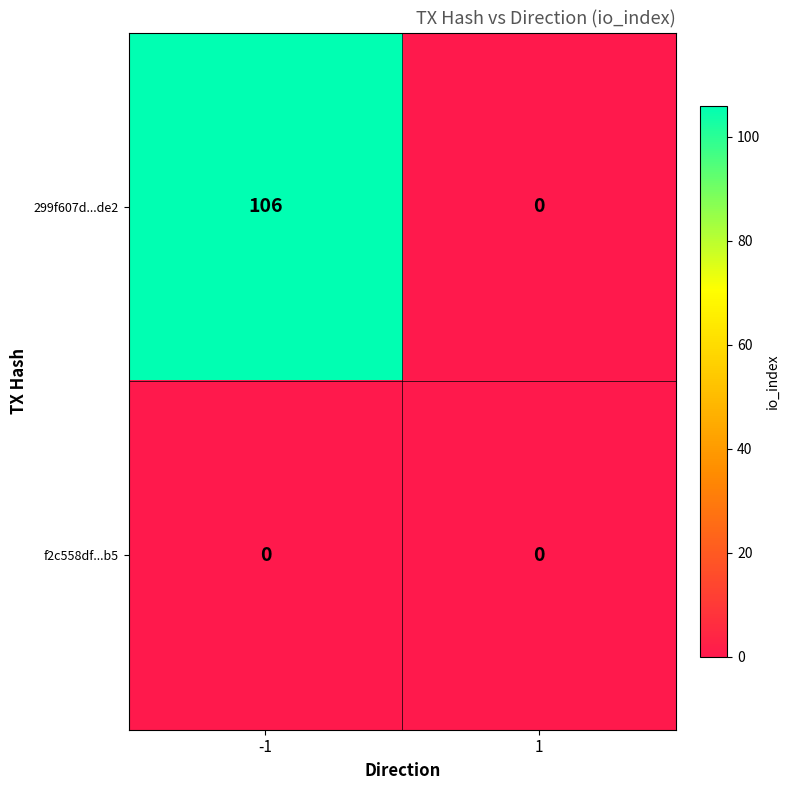

Is it true that 299f607d...de2 equals 106 at -1?

True